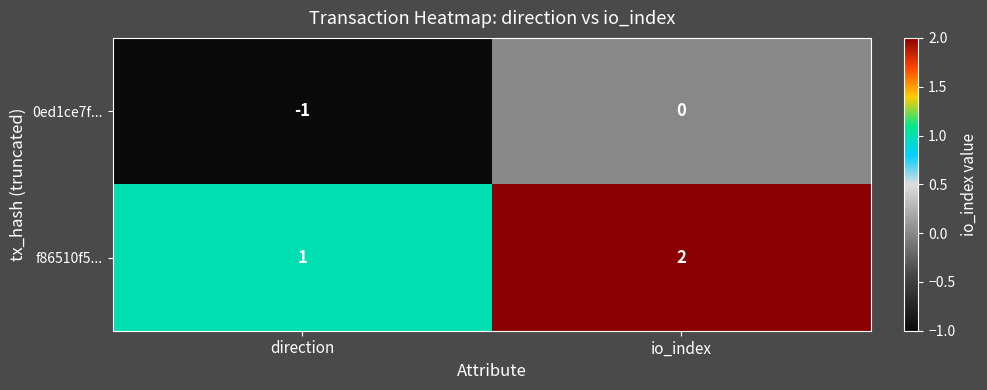

Which label corresponds to the smallest value in the chart?

direction